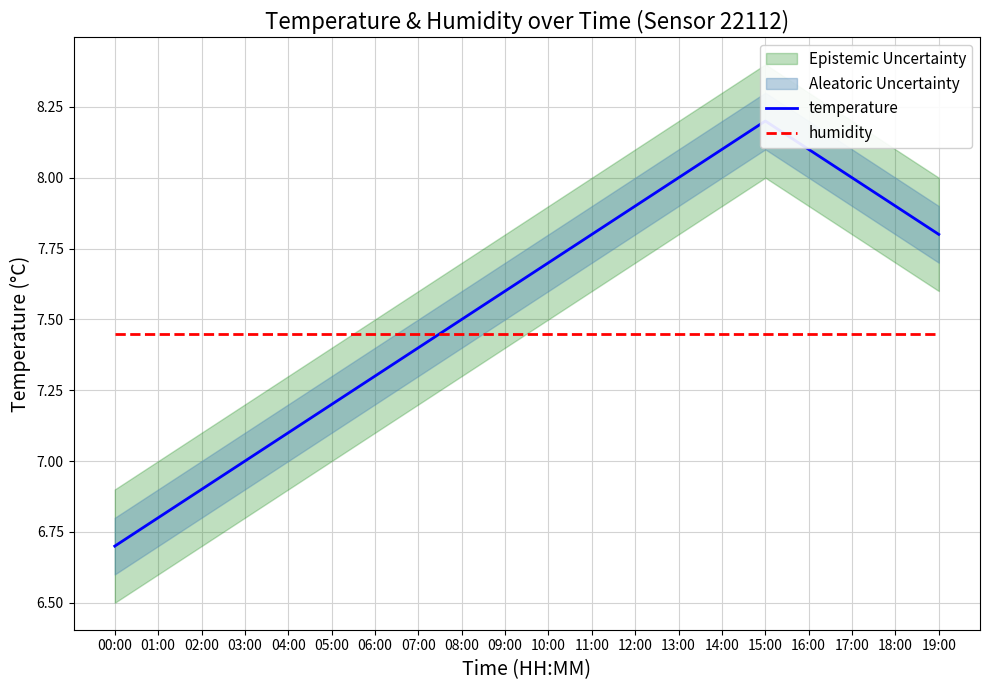

True or false: humidity has a value of 10.8 at 13:00.

False